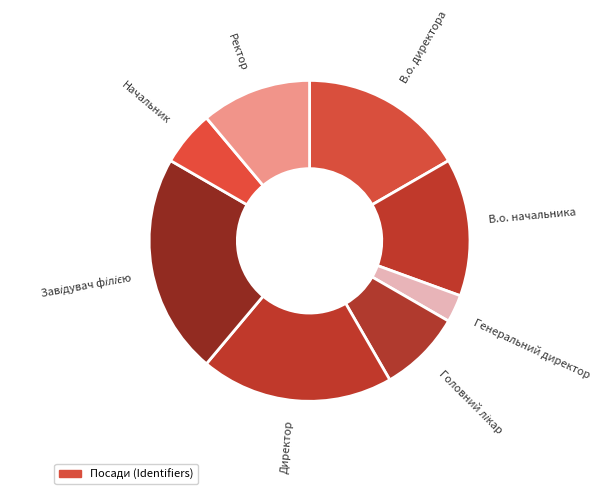

The В.о. директора slice represents 3% of the pie. True or false?

False